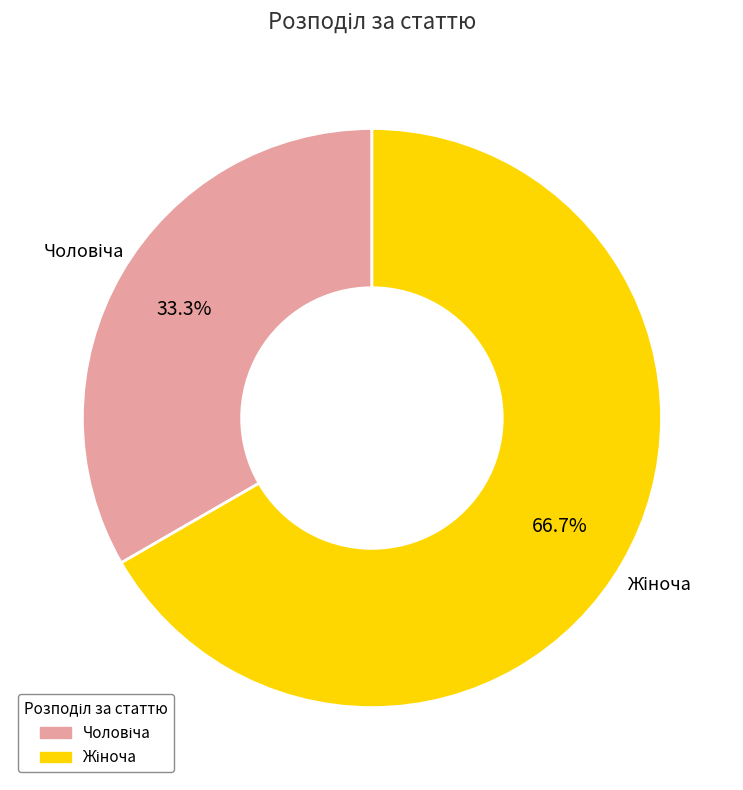

Is there a majority slice in this chart?

Yes